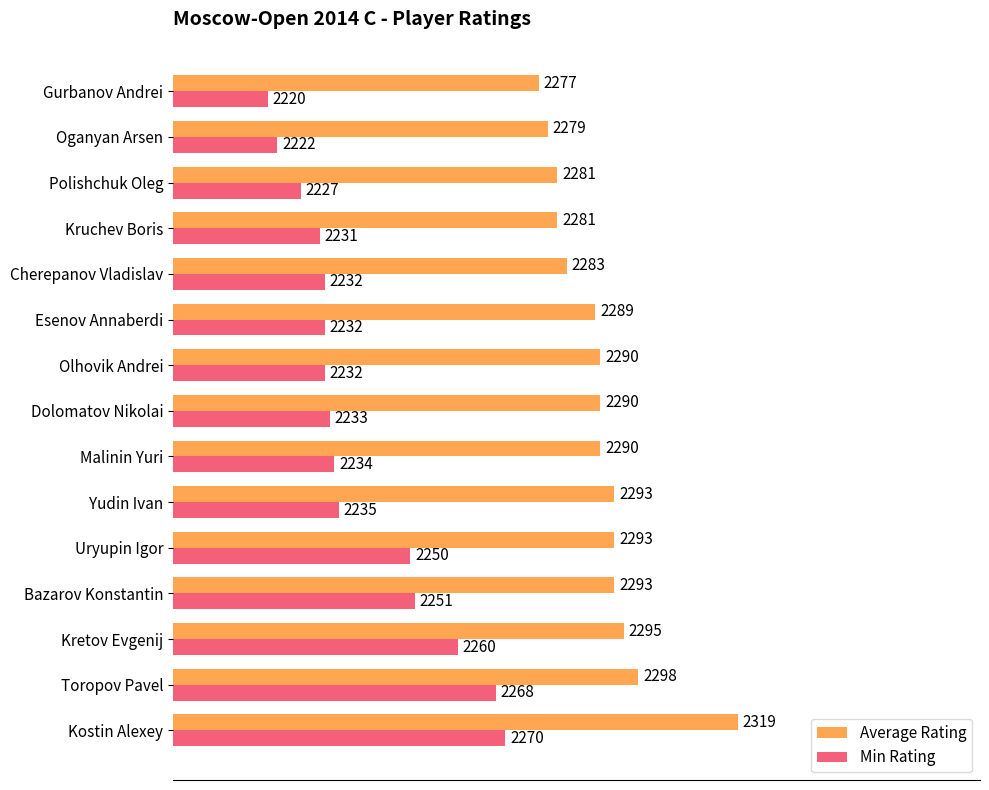

Rank the series by their maximum value, from highest to lowest.

Average Rating, Min Rating